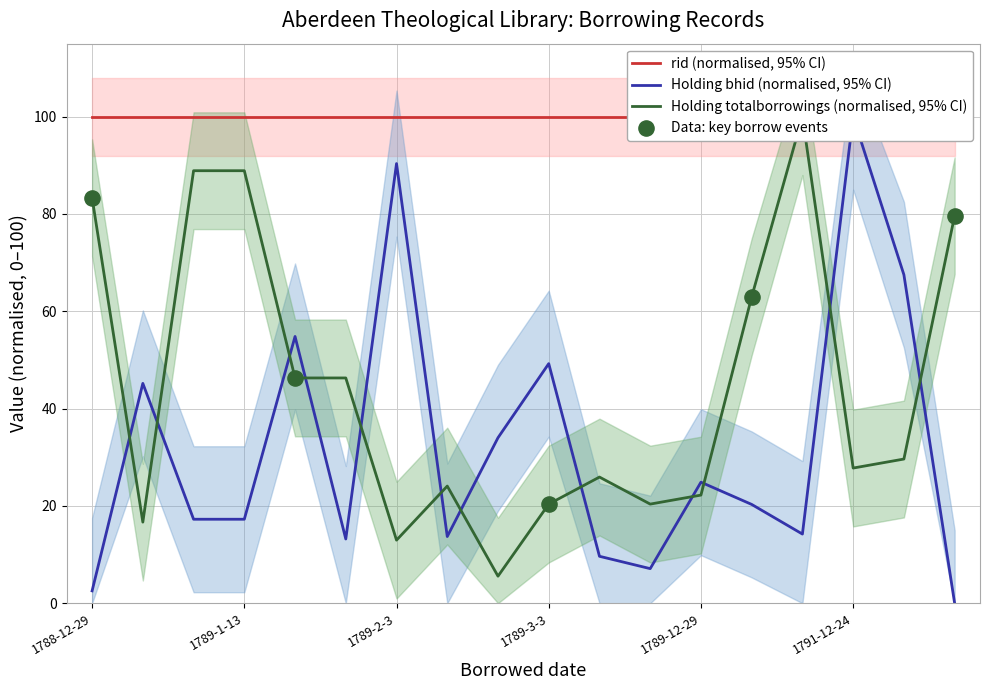

Which series contains the highest Y value?

Holding totalborrowings